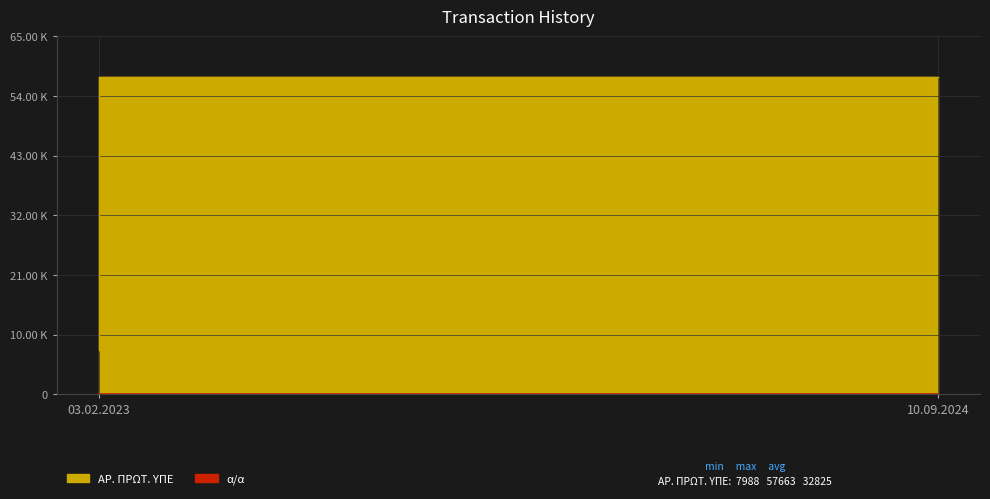

The value of ΑΡ. ΠΡΩΤ. ΥΠΕ at 03.02.2023 is 7988. True or false?

True